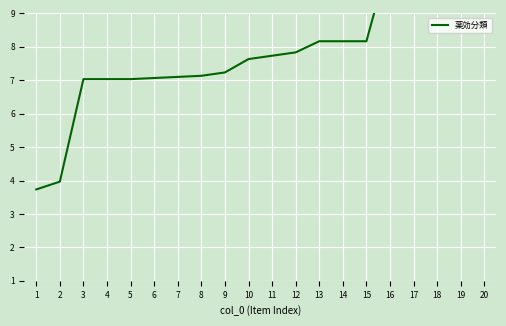

What is the change in value from 4 to 11?

+0.7